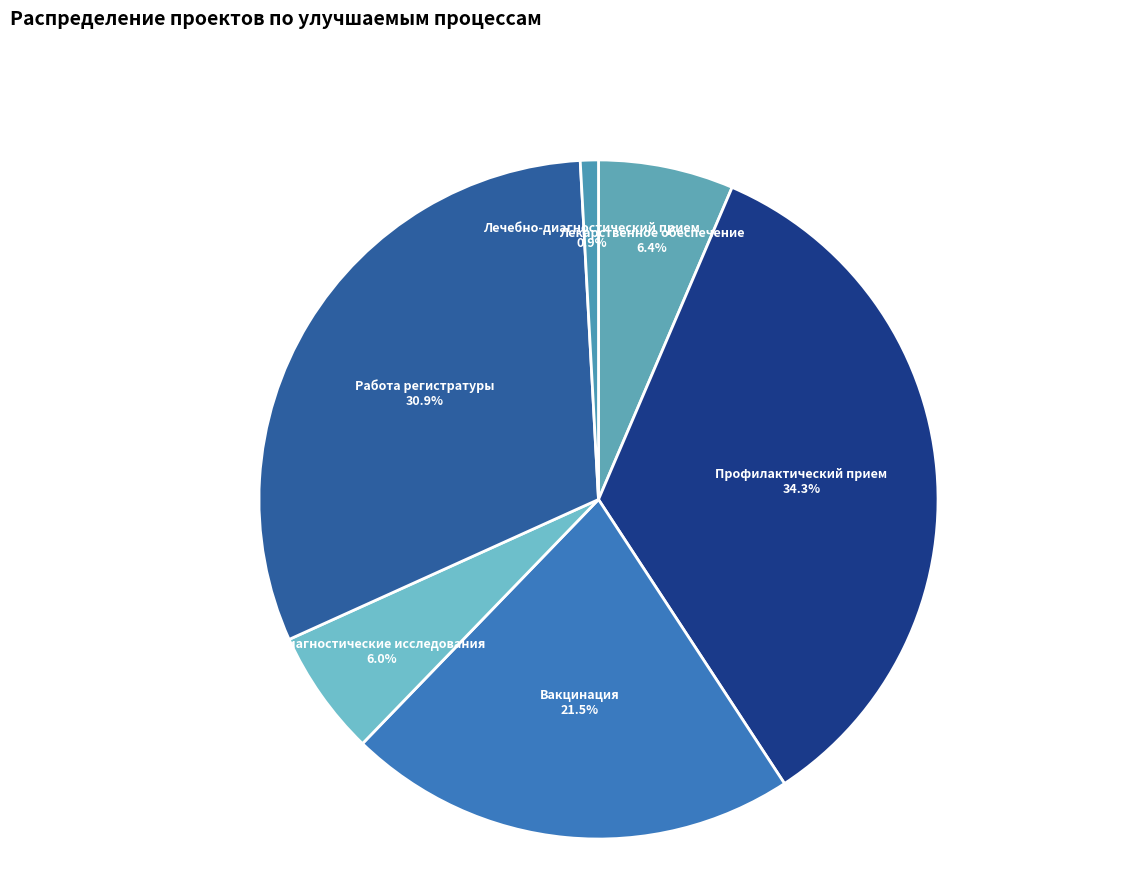

Which slice is the smallest?

Лечебно-диагностический прием